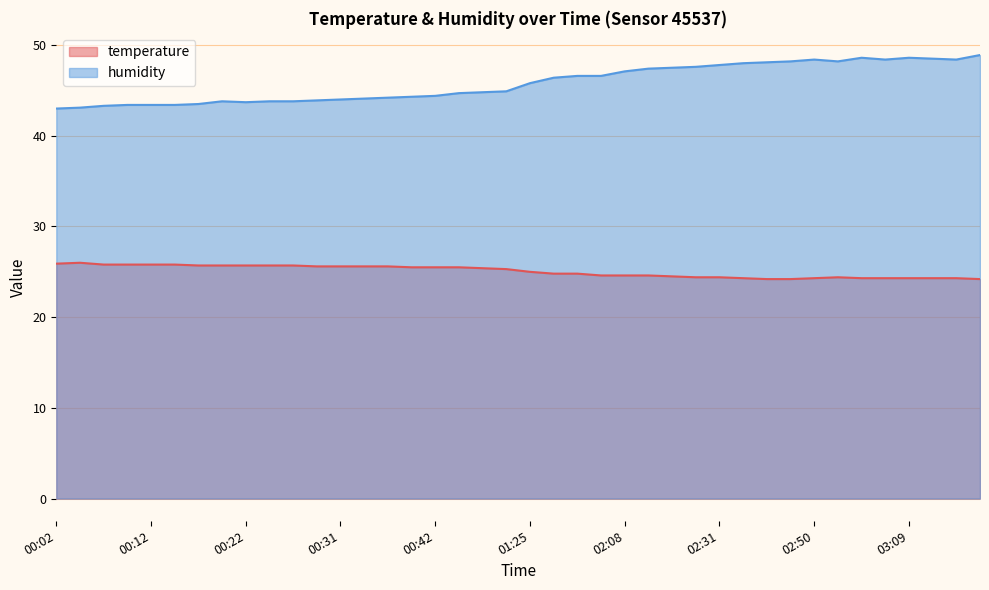

Is the value of temperature at 02:28 greater than the value of humidity at 00:39?

No